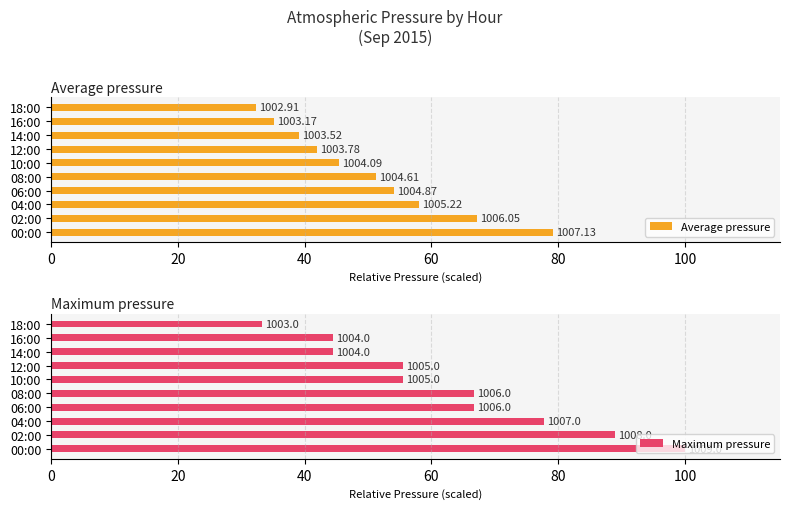

What is the spread (max minus min) of values at 16:00?

0.8